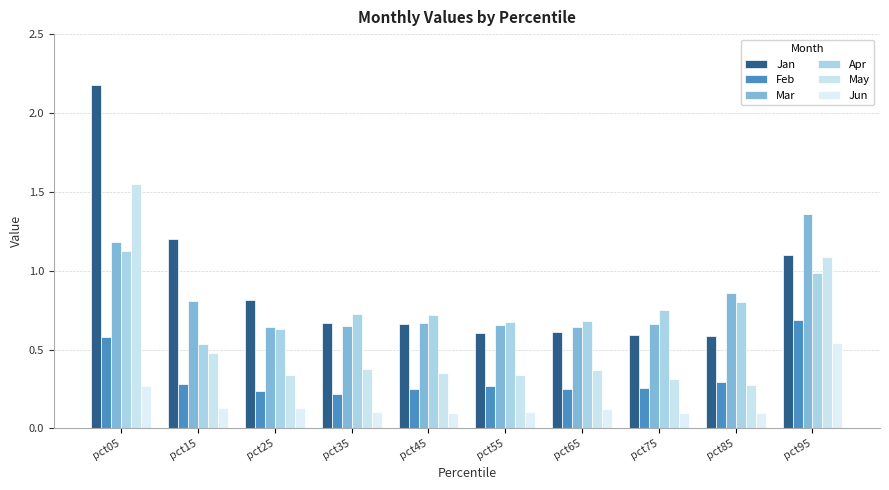

At which label does Apr reach its minimum?

pct15